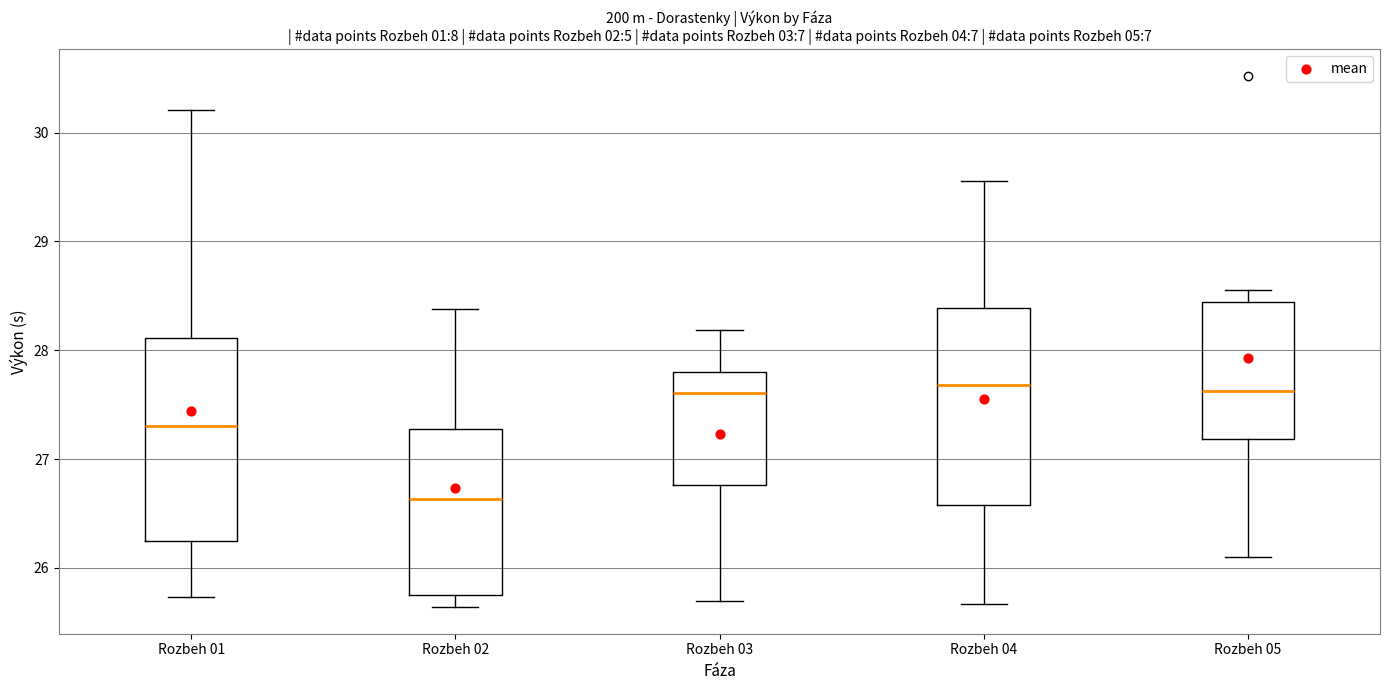

Where does the upper whisker of the box for Rozbeh 02 end on the y-axis? The values are not printed on the chart, so give them approximately, as read against the axis.

28.4